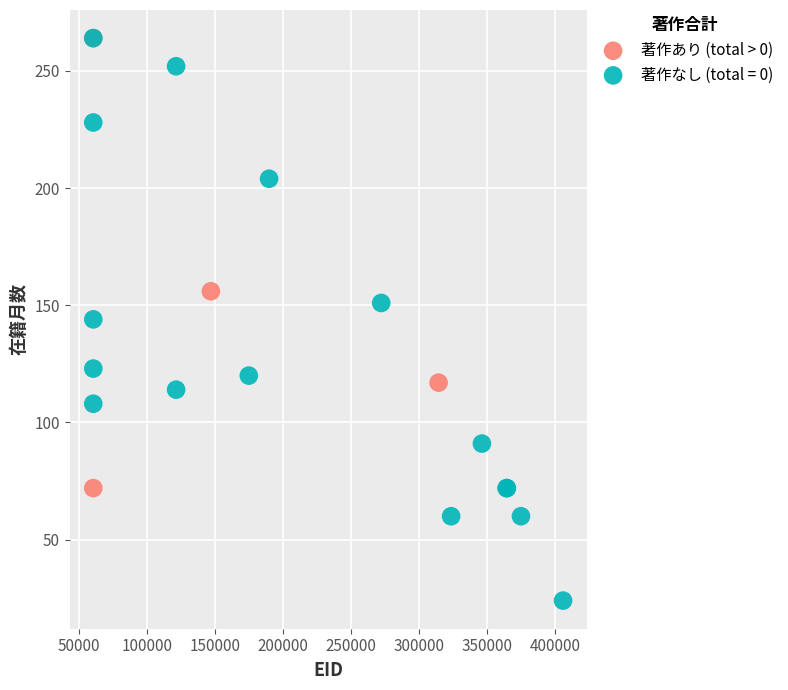

Which series contains the lowest Y value?

著作なし (total = 0)